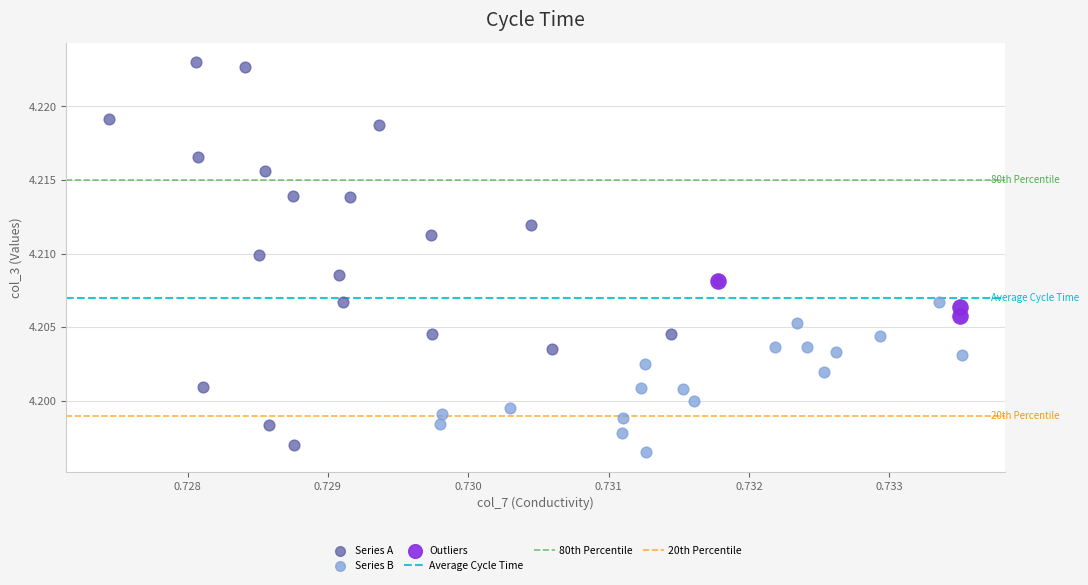

Which series has the widest spread of Y values?

Series A